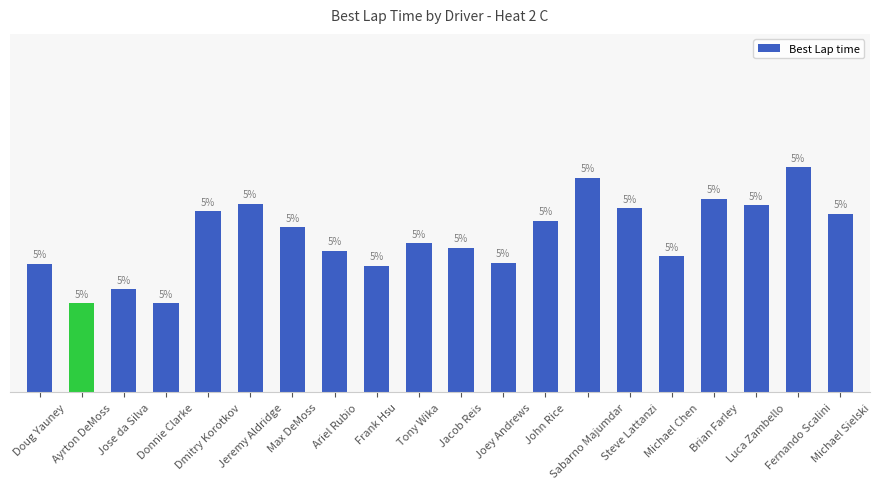

Count the number of data series in this chart.

1